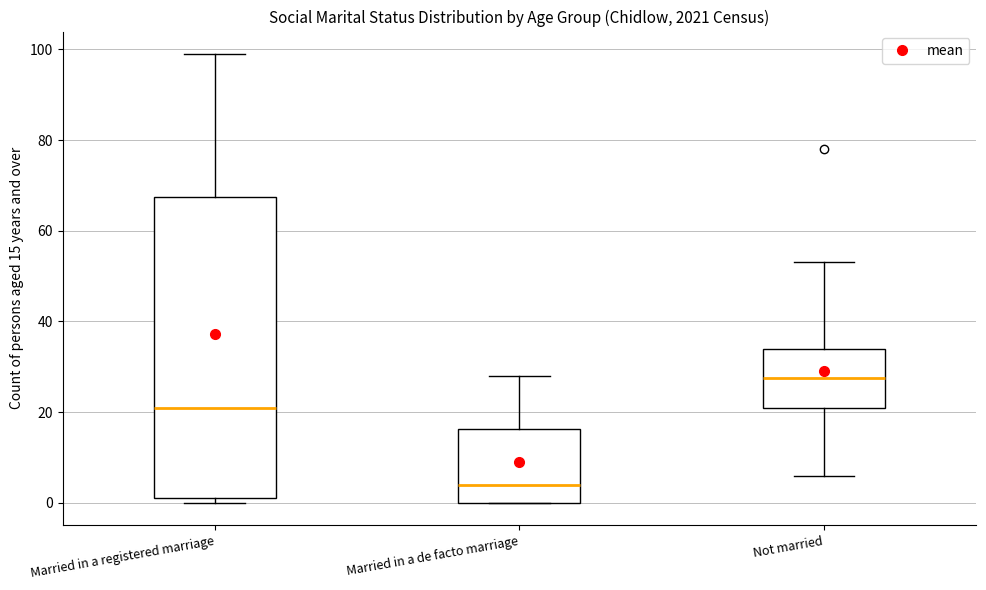

Comparing the boxes themselves (not the whiskers), which one is the tallest?

Married in a registered marriage